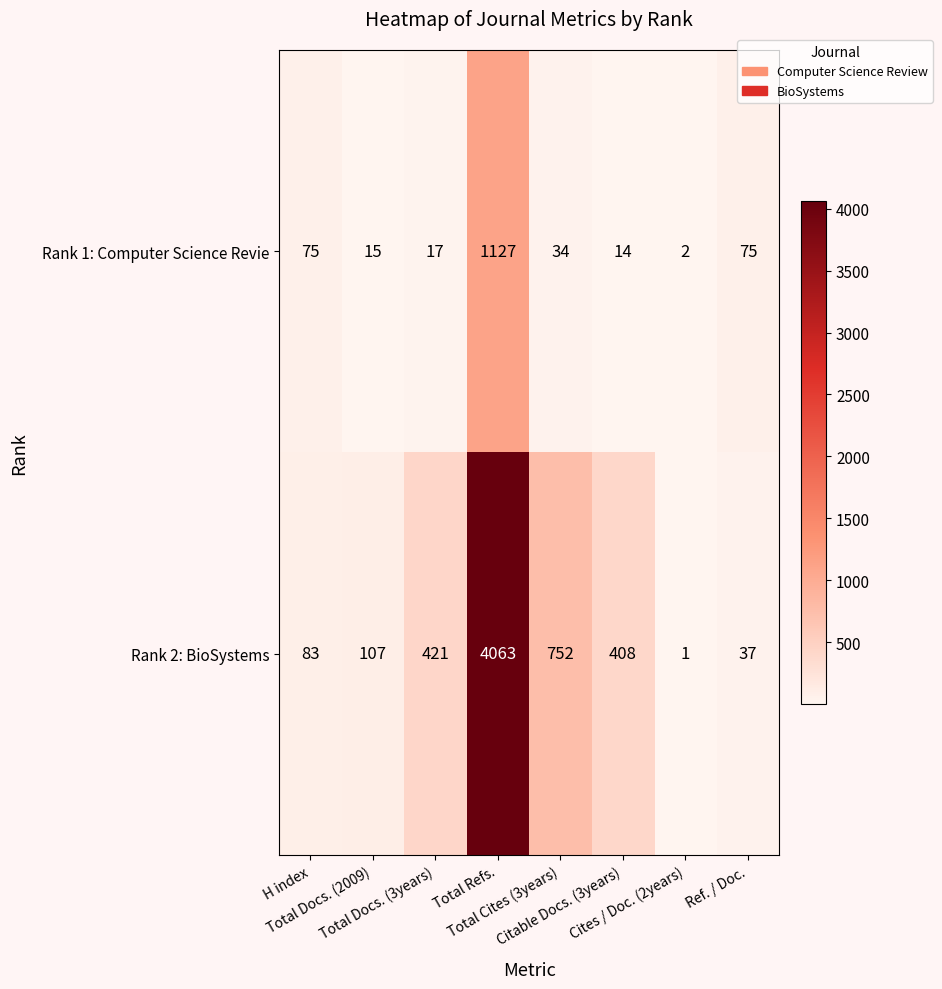

At how many categories does at least one series exceed 3292?

1